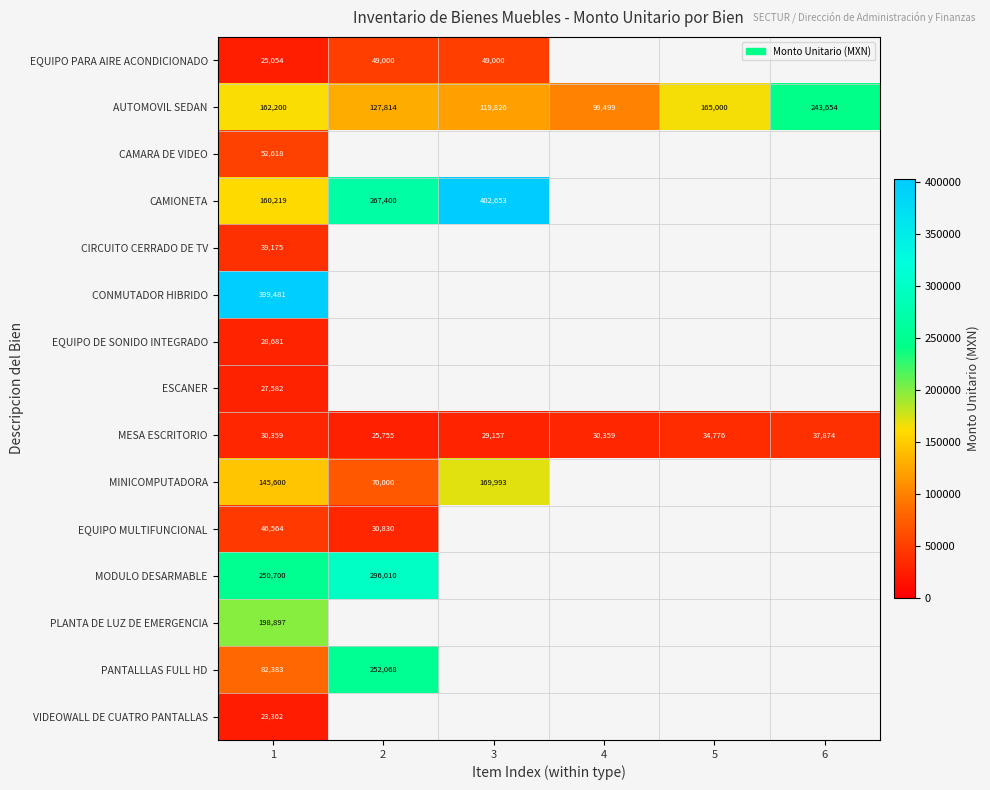

Where is CAMARA DE VIDEO nearest to the value 52617?

1